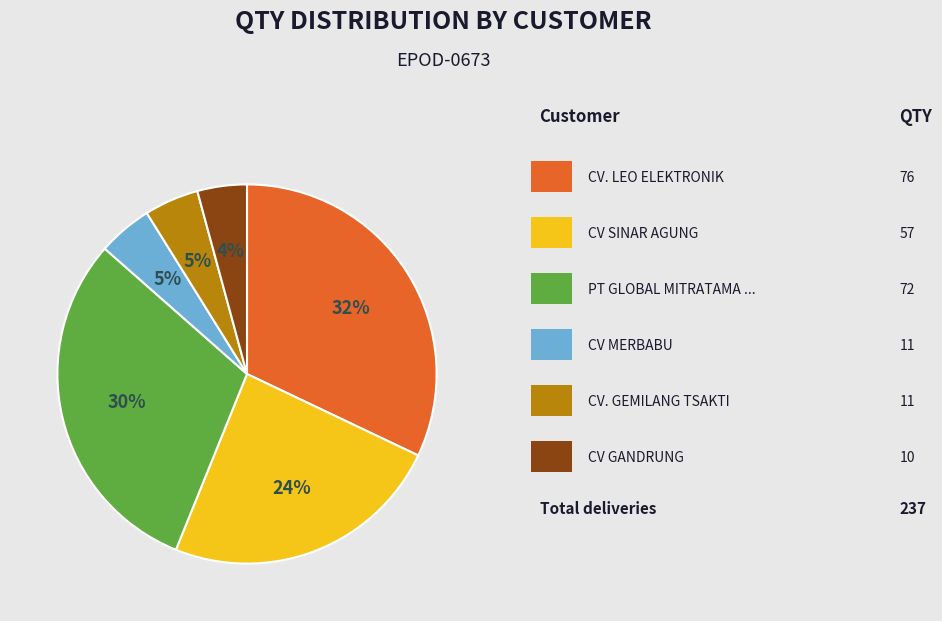

How many slices are in this pie chart?

6